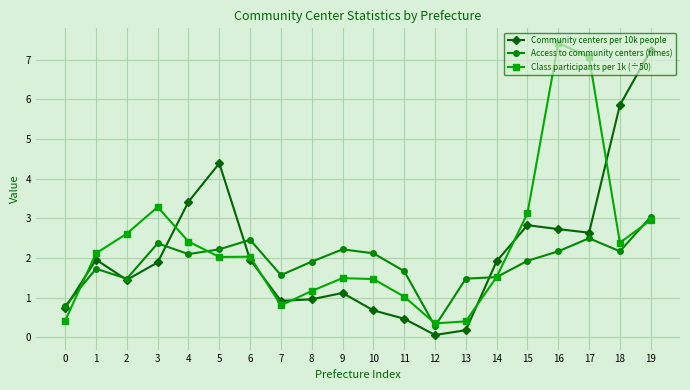

What is the smallest value displayed?

0.1